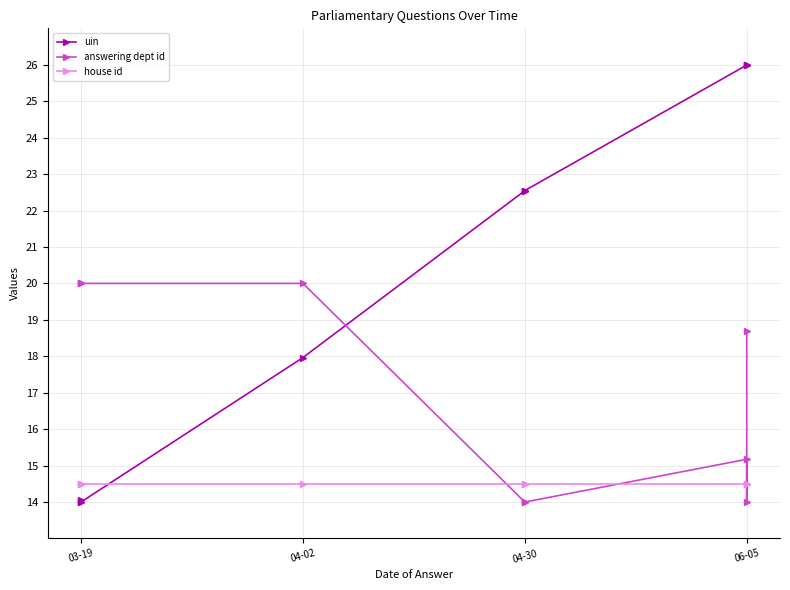

Count the number of data series in this chart.

3